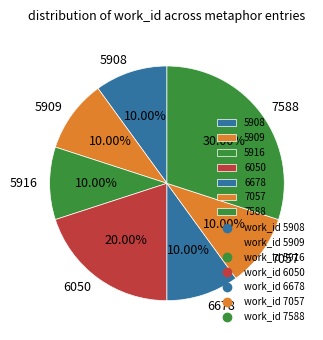

Which has a higher value, 5916 or 7588?

7588